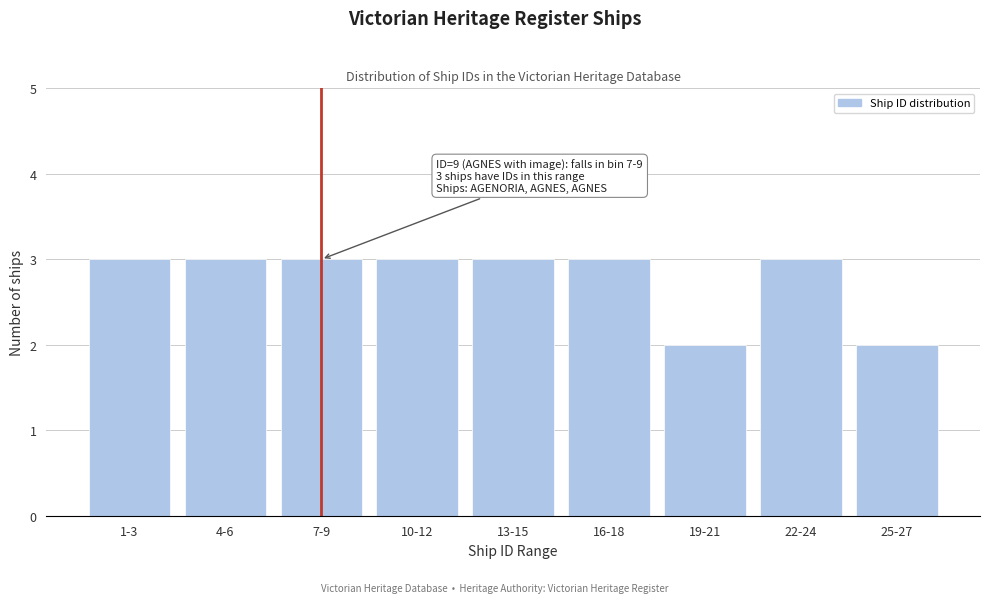

Reading left to right, transcribe all the data shown in this chart.

1-3=3	4-6=3	7-9=3	10-12=3	13-15=3	16-18=3	19-21=2	22-24=3	25-27=2